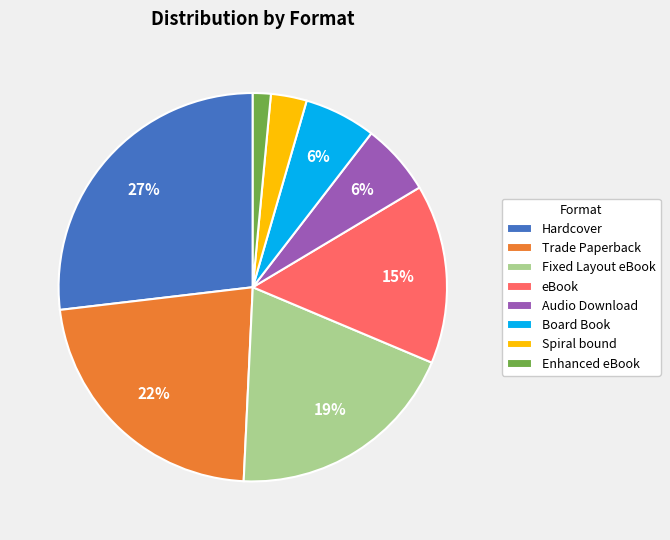

Between Audio Download and eBook, which is larger?

eBook